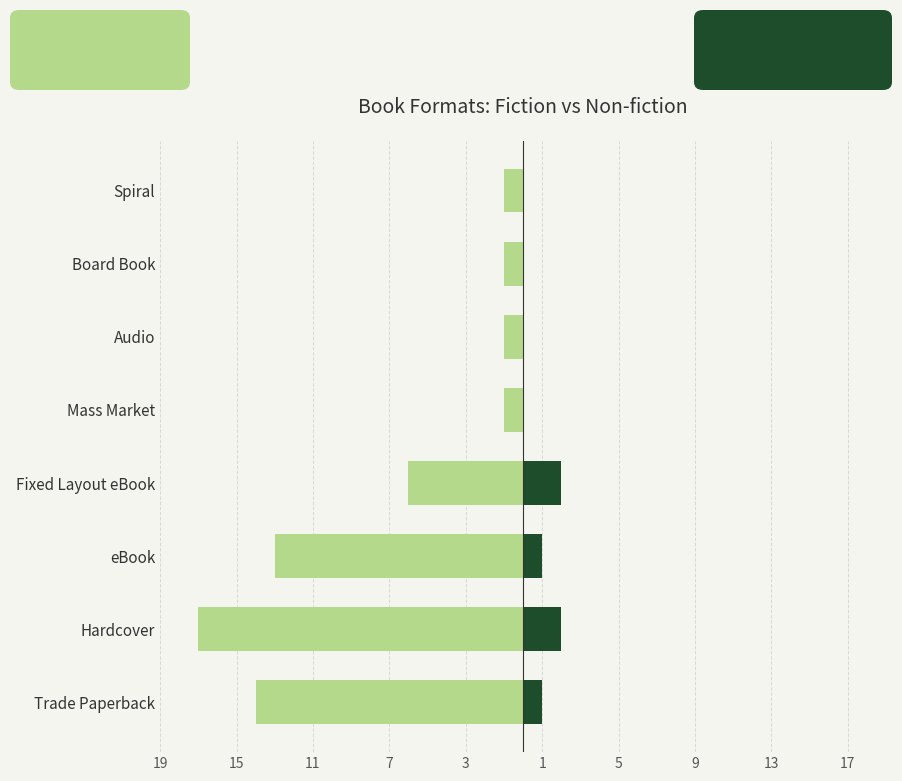

True or false: Non-fiction has a value of -1 at Audio.

False